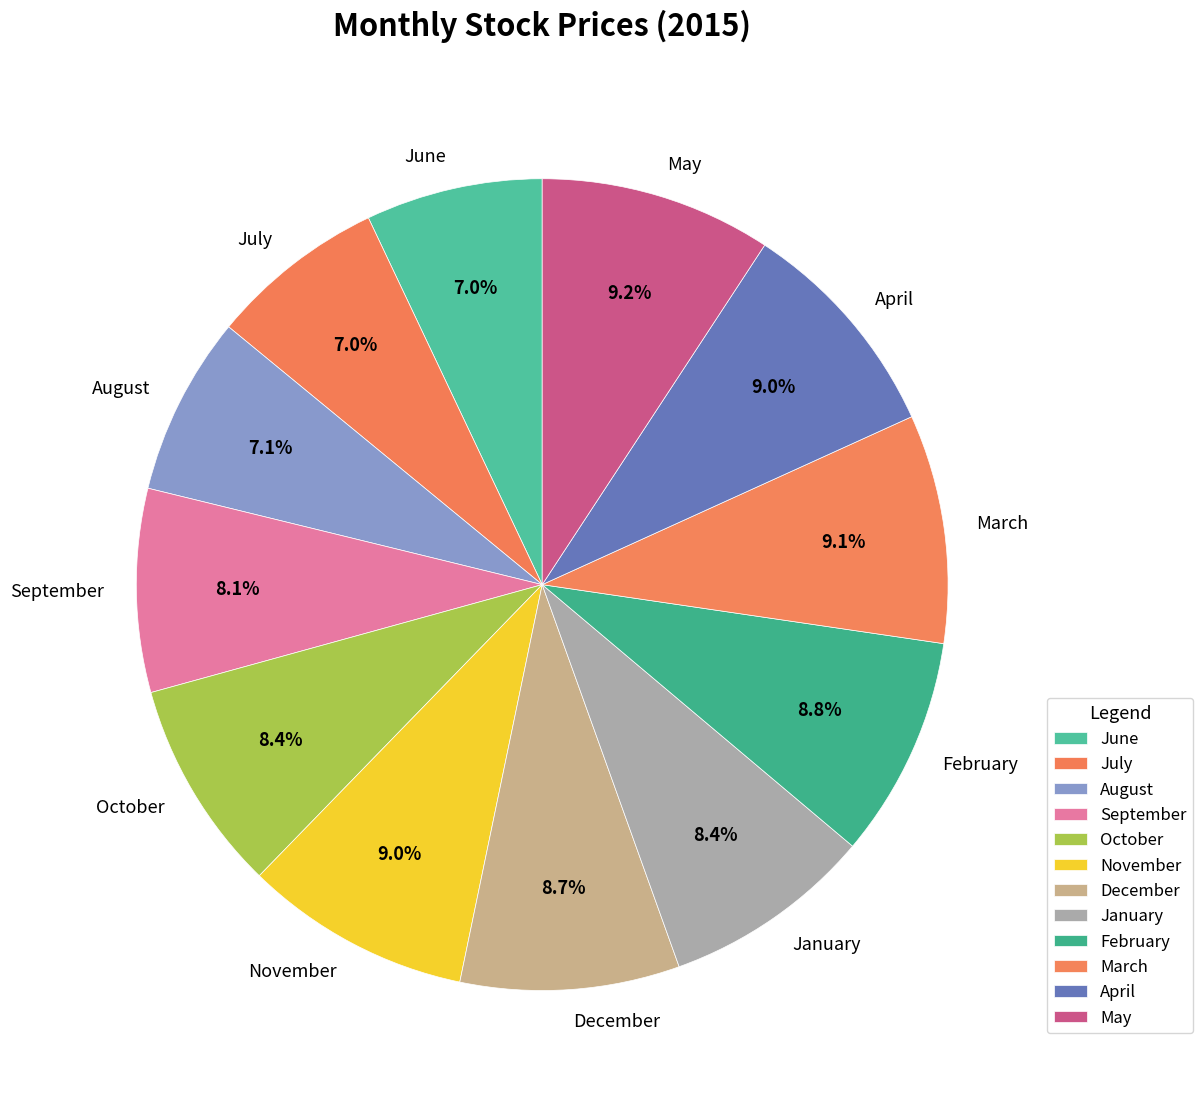

Is August the majority of the pie?

No